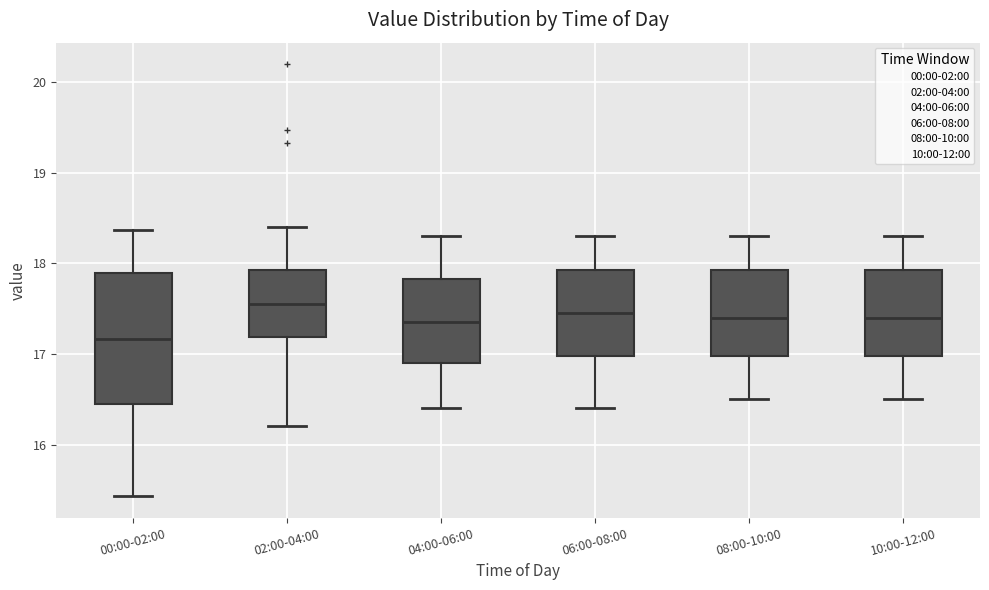

Reading left to right, read every box against the y-axis: the position of its median line, the range the box covers, and the ends of its whiskers. The values are not printed on the chart, so give them approximately, as read against the axis.

00:00-02:00: median 17.2, box 16.5 to 17.9, whiskers 15.4 to 18.4
02:00-04:00: median 17.6, box 17.2 to 17.9, whiskers 16.2 to 18.4
04:00-06:00: median 17.4, box 16.9 to 17.8, whiskers 16.4 to 18.3
06:00-08:00: median 17.5, box 17.0 to 17.9, whiskers 16.4 to 18.3
08:00-10:00: median 17.4, box 17.0 to 17.9, whiskers 16.5 to 18.3
10:00-12:00: median 17.4, box 17.0 to 17.9, whiskers 16.5 to 18.3